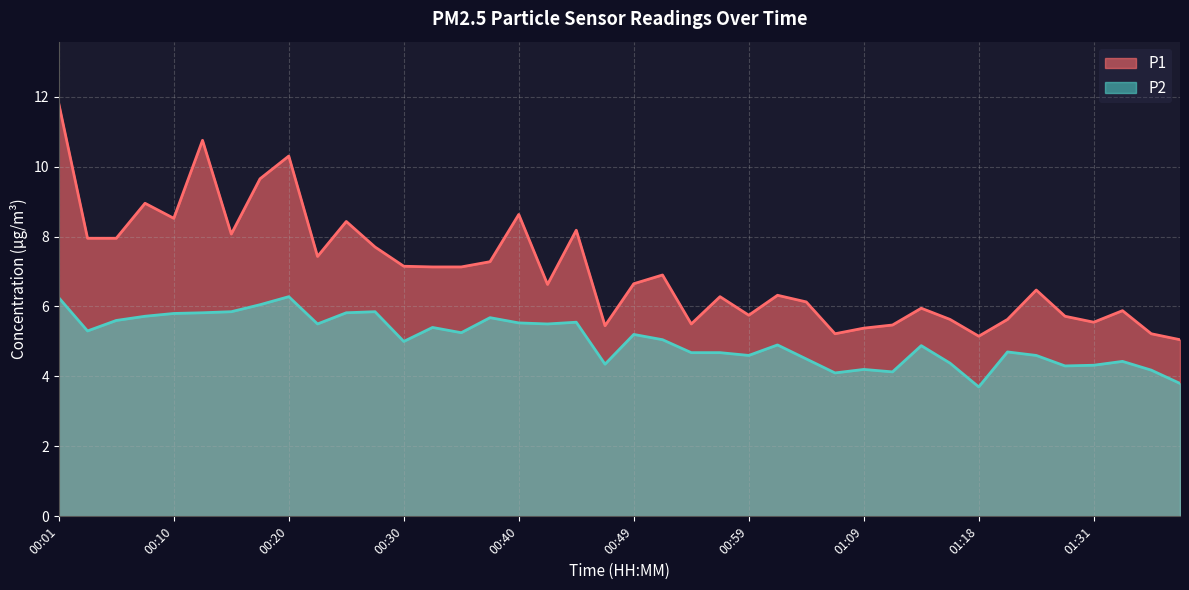

Reading left to right, list all the values displayed in this chart.

P1: 11.8	8.0	8.0	8.9	8.5	10.8	8.1	9.7	10.3	7.4	8.4	7.7	7.2	7.1	7.1	7.3	8.6	6.6	8.2	5.5	6.7	6.9	5.5	6.3	5.8	6.3	6.1	5.2	5.4	5.5	6.0	5.6	5.2	5.6	6.5	5.7	5.5	5.9	5.2	5.0
P2: 6.2	5.3	5.6	5.7	5.8	5.8	5.8	6.0	6.3	5.5	5.8	5.8	5.0	5.4	5.2	5.7	5.5	5.5	5.5	4.3	5.2	5.0	4.7	4.7	4.6	4.9	4.5	4.1	4.2	4.1	4.9	4.4	3.7	4.7	4.6	4.3	4.3	4.4	4.2	3.8